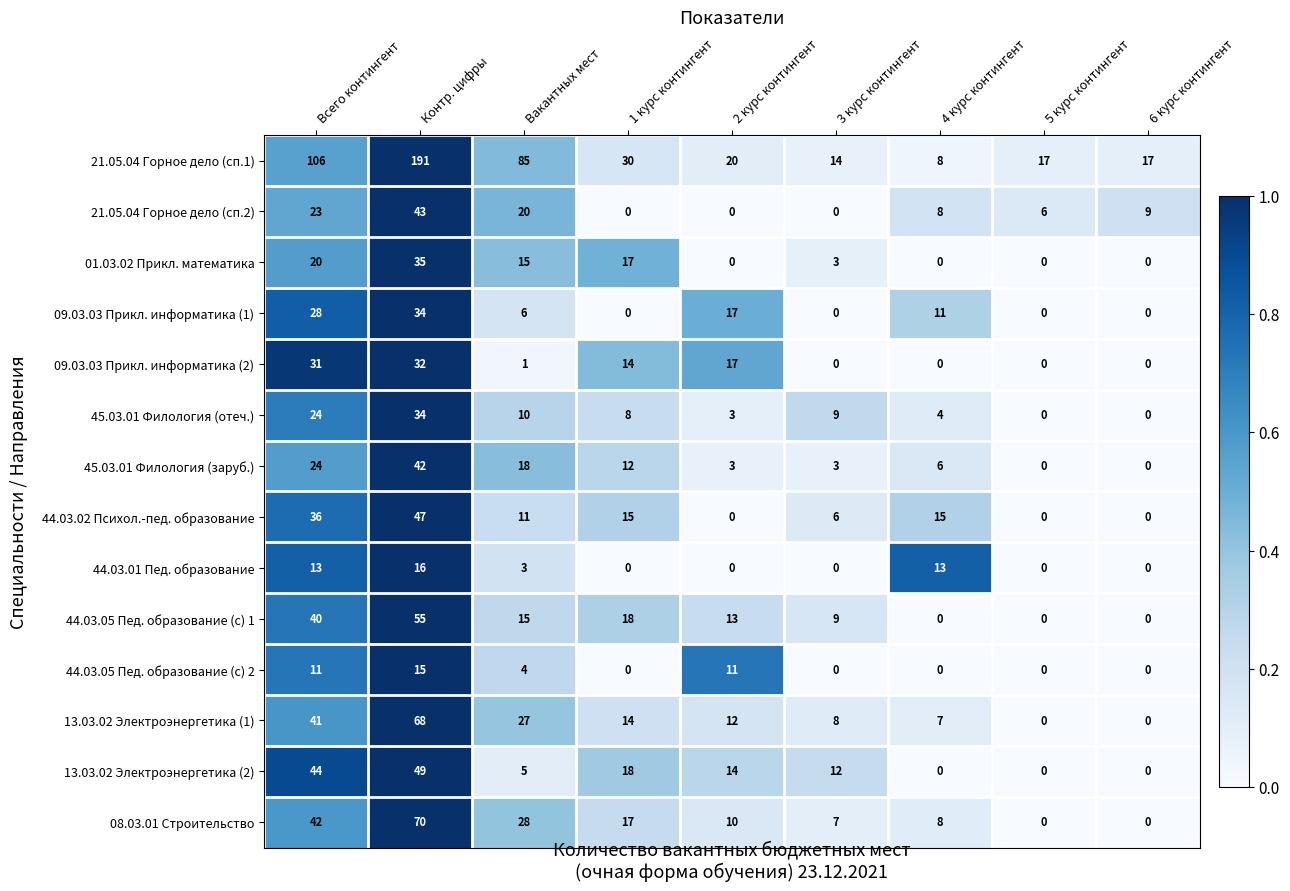

How many categories are shown in the chart?

9